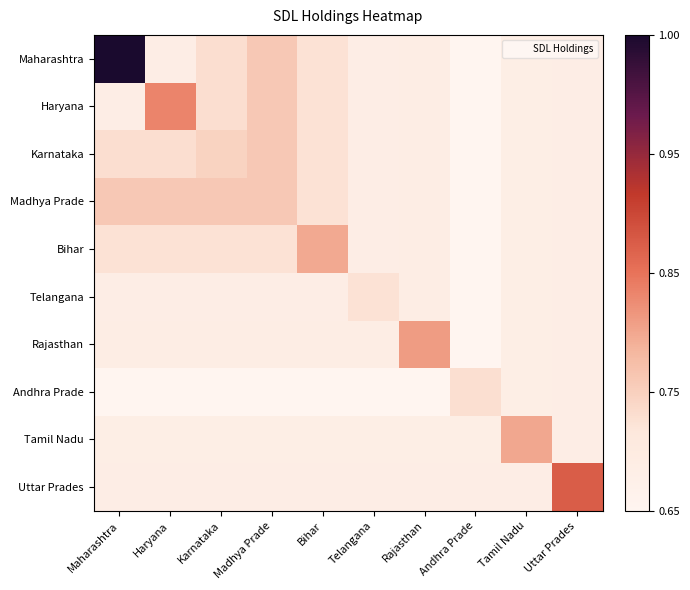

At which category is the sum across all series the highest?

Maharashtra